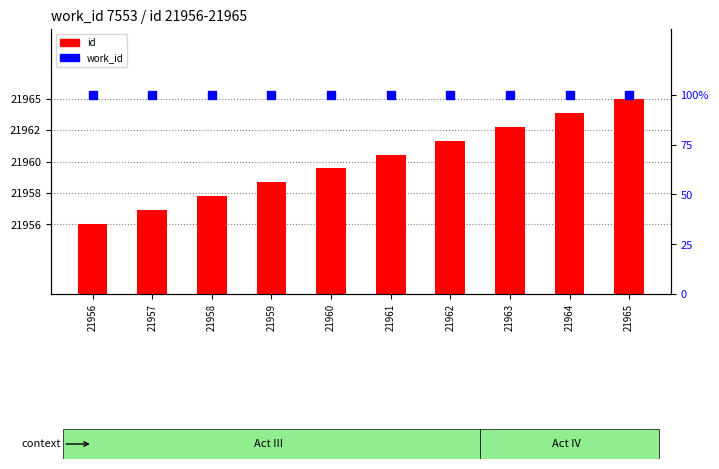

Which series has the largest total across all categories?

id